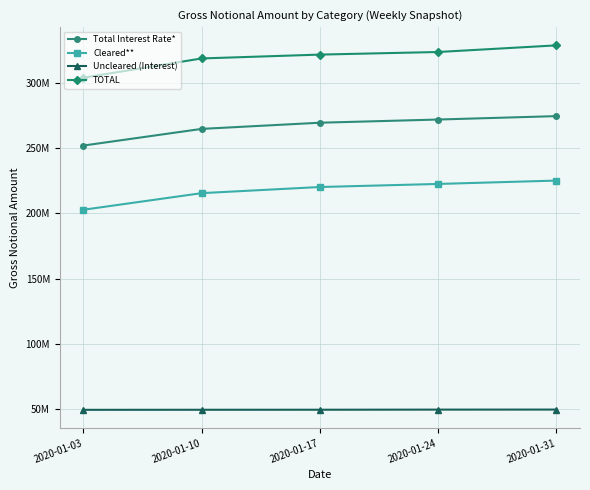

What are all the series names shown in the legend?

Total Interest Rate*, Cleared**, Uncleared (Interest), TOTAL